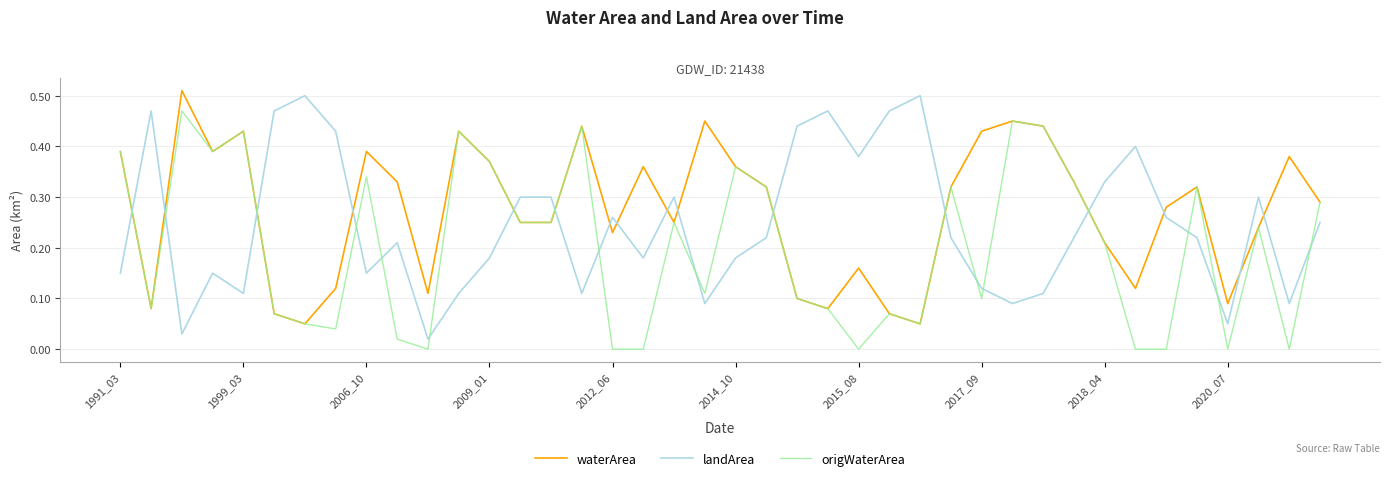

Which series has the largest total across all categories?

waterArea